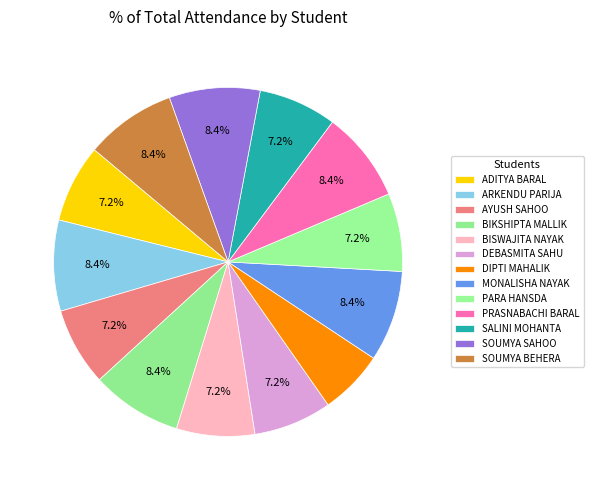

Which has a higher value, PARA HANSDA or BISWAJITA NAYAK?

PARA HANSDA